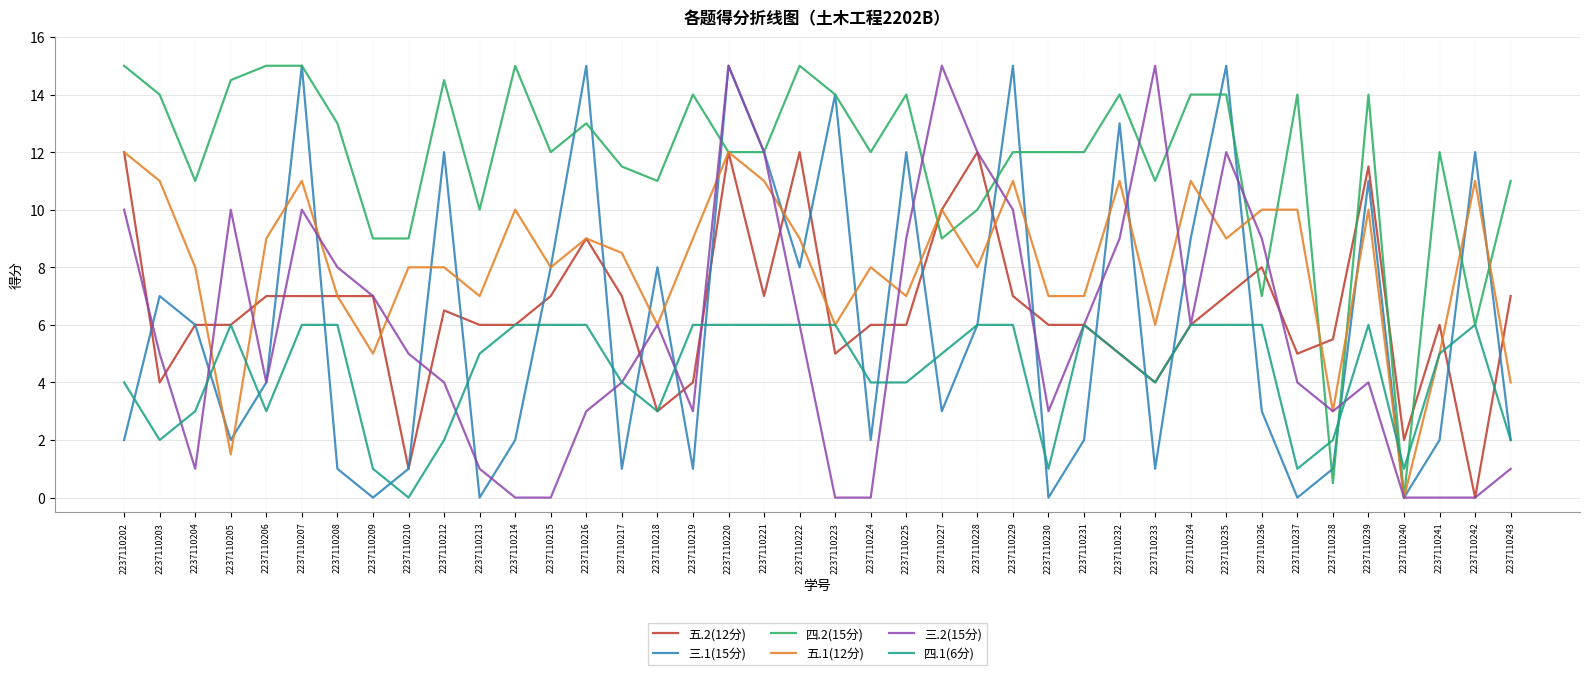

Reading right to left, list all the values displayed in this chart.

五.2(12分): 2237110243=7.0	2237110242=0.0	2237110241=6.0	2237110240=2.0	2237110239=11.5	2237110238=5.5	2237110237=5.0	2237110236=8.0	2237110235=7.0	2237110234=6.0	2237110233=4.0	2237110232=5.0	2237110231=6.0	2237110230=6.0	2237110229=7.0	2237110228=12.0	2237110227=10.0	2237110225=6.0	2237110224=6.0	2237110223=5.0	2237110222=12.0	2237110221=7.0	2237110220=12.0	2237110219=4.0	2237110218=3.0	2237110217=7.0	2237110216=9.0	2237110215=7.0	2237110214=6.0	2237110213=6.0	2237110212=6.5	2237110210=1.0	2237110209=7.0	2237110208=7.0	2237110207=7.0	2237110206=7.0	2237110205=6.0	2237110204=6.0	2237110203=4.0	2237110202=12.0
三.1(15分): 2237110243=2.0	2237110242=12.0	2237110241=2.0	2237110240=0.0	2237110239=11.0	2237110238=1.0	2237110237=0.0	2237110236=3.0	2237110235=15.0	2237110234=9.0	2237110233=1.0	2237110232=13.0	2237110231=2.0	2237110230=0.0	2237110229=15.0	2237110228=6.0	2237110227=3.0	2237110225=12.0	2237110224=2.0	2237110223=14.0	2237110222=8.0	2237110221=12.0	2237110220=15.0	2237110219=1.0	2237110218=8.0	2237110217=1.0	2237110216=15.0	2237110215=8.0	2237110214=2.0	2237110213=0.0	2237110212=12.0	2237110210=1.0	2237110209=0.0	2237110208=1.0	2237110207=15.0	2237110206=4.0	2237110205=2.0	2237110204=6.0	2237110203=7.0	2237110202=2.0
四.2(15分): 2237110243=11.0	2237110242=6.0	2237110241=12.0	2237110240=0.0	2237110239=14.0	2237110238=0.5	2237110237=14.0	2237110236=7.0	2237110235=14.0	2237110234=14.0	2237110233=11.0	2237110232=14.0	2237110231=12.0	2237110230=12.0	2237110229=12.0	2237110228=10.0	2237110227=9.0	2237110225=14.0	2237110224=12.0	2237110223=14.0	2237110222=15.0	2237110221=12.0	2237110220=12.0	2237110219=14.0	2237110218=11.0	2237110217=11.5	2237110216=13.0	2237110215=12.0	2237110214=15.0	2237110213=10.0	2237110212=14.5	2237110210=9.0	2237110209=9.0	2237110208=13.0	2237110207=15.0	2237110206=15.0	2237110205=14.5	2237110204=11.0	2237110203=14.0	2237110202=15.0
五.1(12分): 2237110243=4.0	2237110242=11.0	2237110241=5.0	2237110240=0.0	2237110239=10.0	2237110238=3.0	2237110237=10.0	2237110236=10.0	2237110235=9.0	2237110234=11.0	2237110233=6.0	2237110232=11.0	2237110231=7.0	2237110230=7.0	2237110229=11.0	2237110228=8.0	2237110227=10.0	2237110225=7.0	2237110224=8.0	2237110223=6.0	2237110222=9.0	2237110221=11.0	2237110220=12.0	2237110219=9.0	2237110218=6.0	2237110217=8.5	2237110216=9.0	2237110215=8.0	2237110214=10.0	2237110213=7.0	2237110212=8.0	2237110210=8.0	2237110209=5.0	2237110208=7.0	2237110207=11.0	2237110206=9.0	2237110205=1.5	2237110204=8.0	2237110203=11.0	2237110202=12.0
三.2(15分): 2237110243=1.0	2237110242=0.0	2237110241=0.0	2237110240=0.0	2237110239=4.0	2237110238=3.0	2237110237=4.0	2237110236=9.0	2237110235=12.0	2237110234=6.0	2237110233=15.0	2237110232=9.0	2237110231=6.0	2237110230=3.0	2237110229=10.0	2237110228=12.0	2237110227=15.0	2237110225=9.0	2237110224=0.0	2237110223=0.0	2237110222=6.0	2237110221=12.0	2237110220=15.0	2237110219=3.0	2237110218=6.0	2237110217=4.0	2237110216=3.0	2237110215=0.0	2237110214=0.0	2237110213=1.0	2237110212=4.0	2237110210=5.0	2237110209=7.0	2237110208=8.0	2237110207=10.0	2237110206=4.0	2237110205=10.0	2237110204=1.0	2237110203=5.0	2237110202=10.0
四.1(6分): 2237110243=2.0	2237110242=6.0	2237110241=5.0	2237110240=1.0	2237110239=6.0	2237110238=2.0	2237110237=1.0	2237110236=6.0	2237110235=6.0	2237110234=6.0	2237110233=4.0	2237110232=5.0	2237110231=6.0	2237110230=1.0	2237110229=6.0	2237110228=6.0	2237110227=5.0	2237110225=4.0	2237110224=4.0	2237110223=6.0	2237110222=6.0	2237110221=6.0	2237110220=6.0	2237110219=6.0	2237110218=3.0	2237110217=4.0	2237110216=6.0	2237110215=6.0	2237110214=6.0	2237110213=5.0	2237110212=2.0	2237110210=0.0	2237110209=1.0	2237110208=6.0	2237110207=6.0	2237110206=3.0	2237110205=6.0	2237110204=3.0	2237110203=2.0	2237110202=4.0